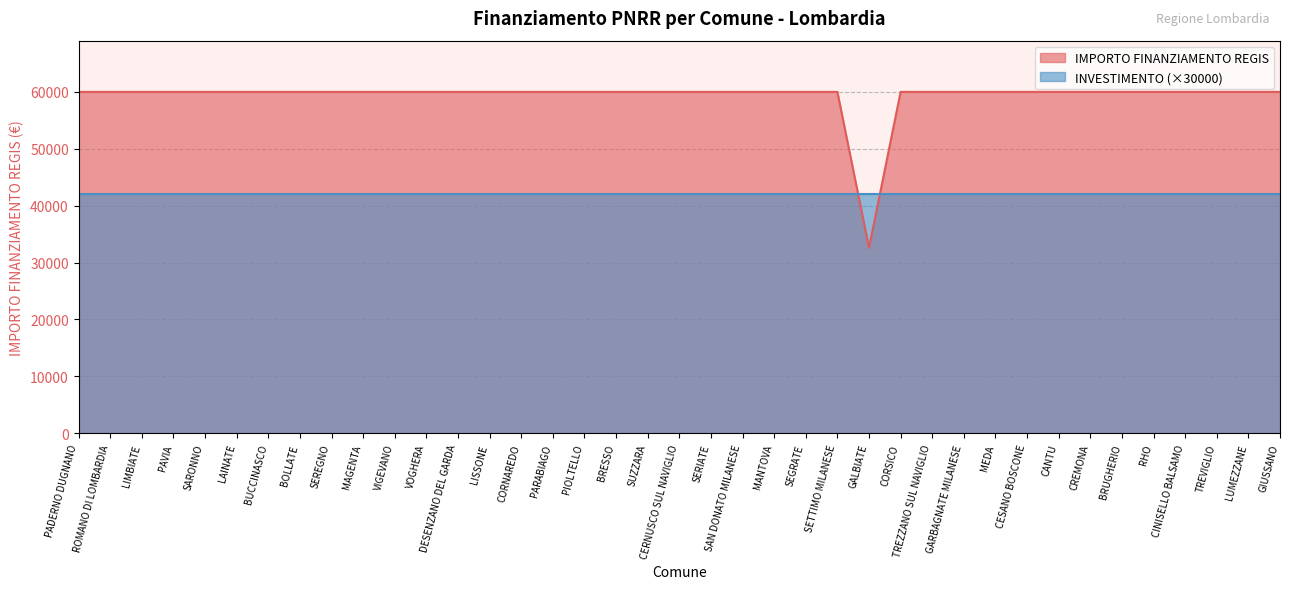

Which has a higher value, SEREGNO or VIGEVANO?

SEREGNO